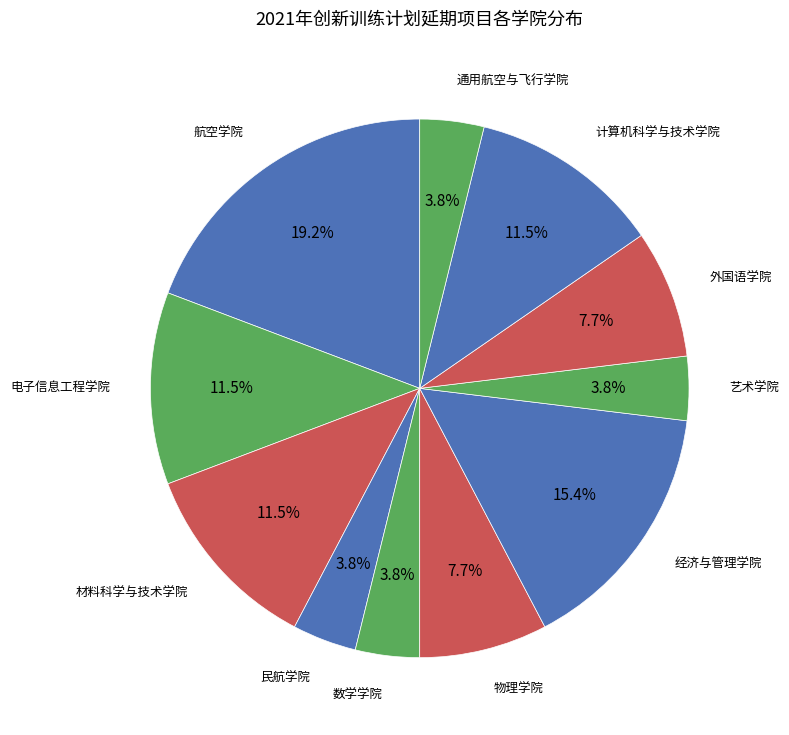

Which slice is the largest?

航空学院